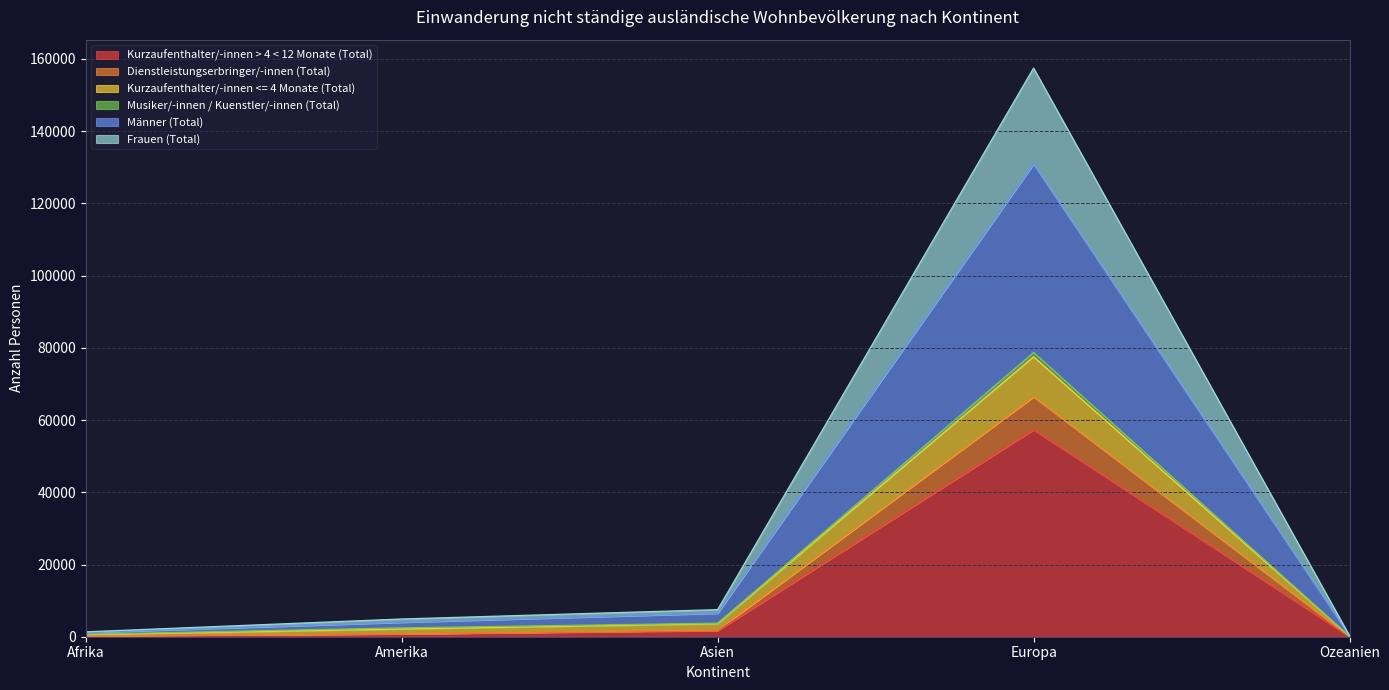

Is the value of Frauen (Total) at Amerika greater than the value of Kurzaufenthalter/-innen > 4 < 12 Monate (Total) at Afrika?

Yes